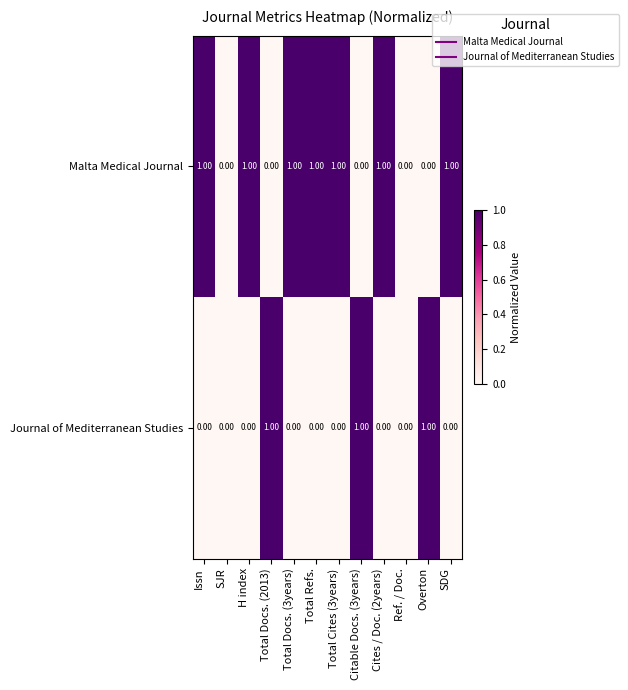

What is the sum of all Malta Medical Journal values?

7